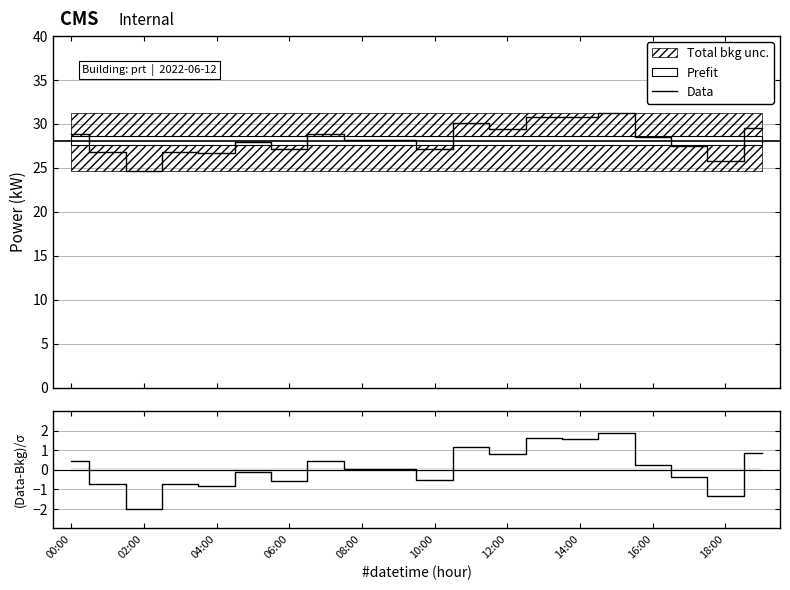

The value of Data at 13 is 48.3. True or false?

False